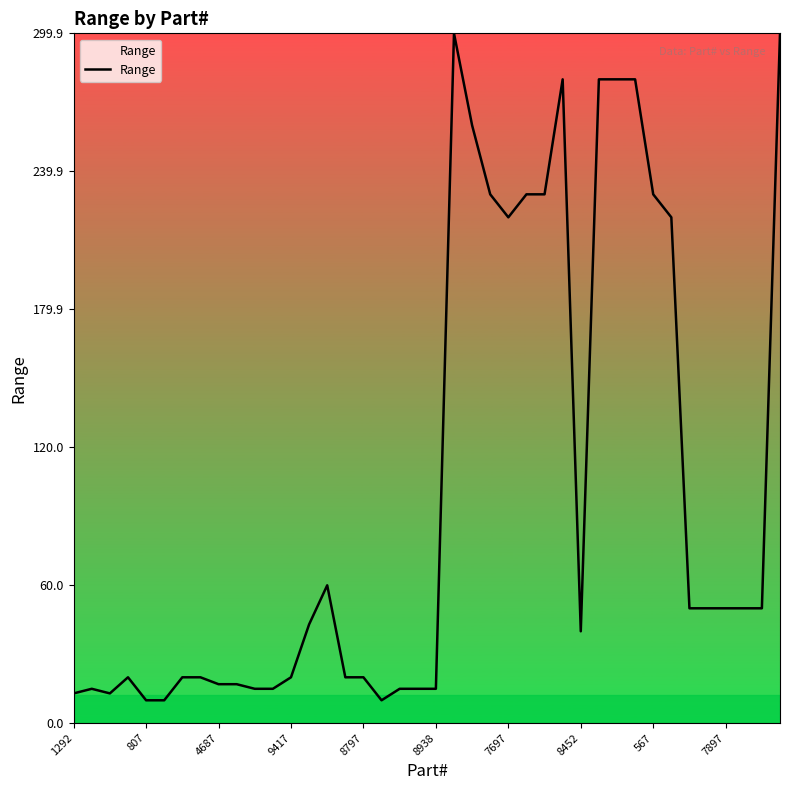

What is the smallest value displayed?

9.9